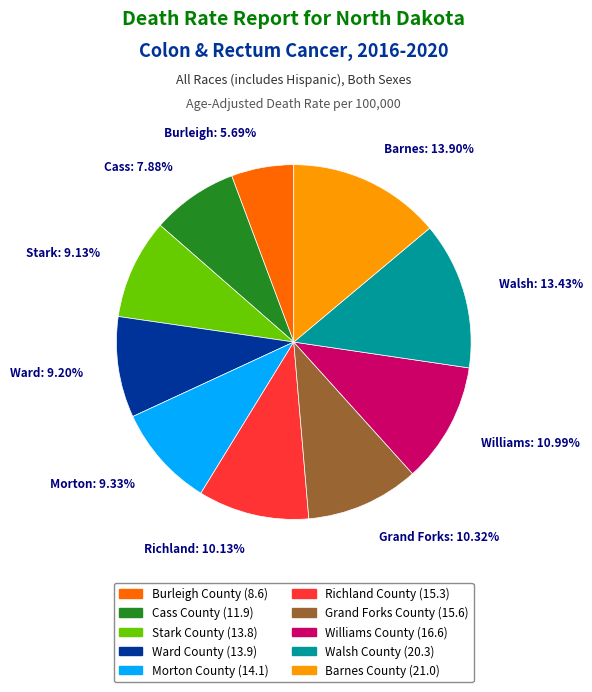

Which has a higher value, Grand Forks County or Walsh County?

Walsh County